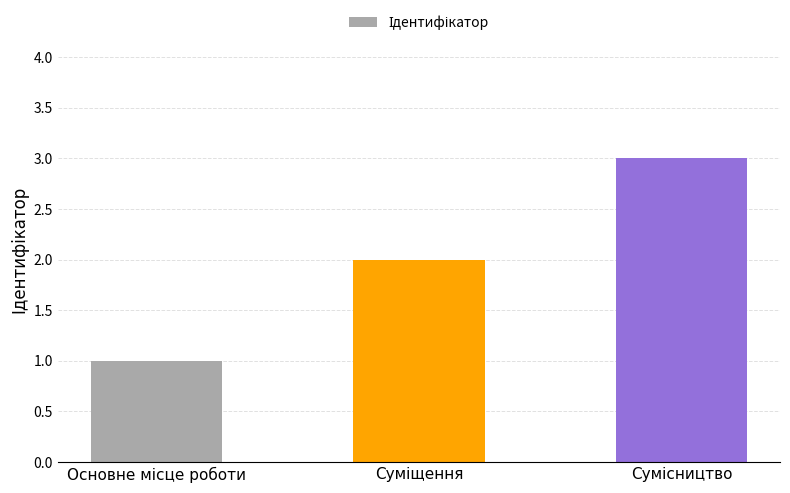

What is the minimum value shown in the chart?

1